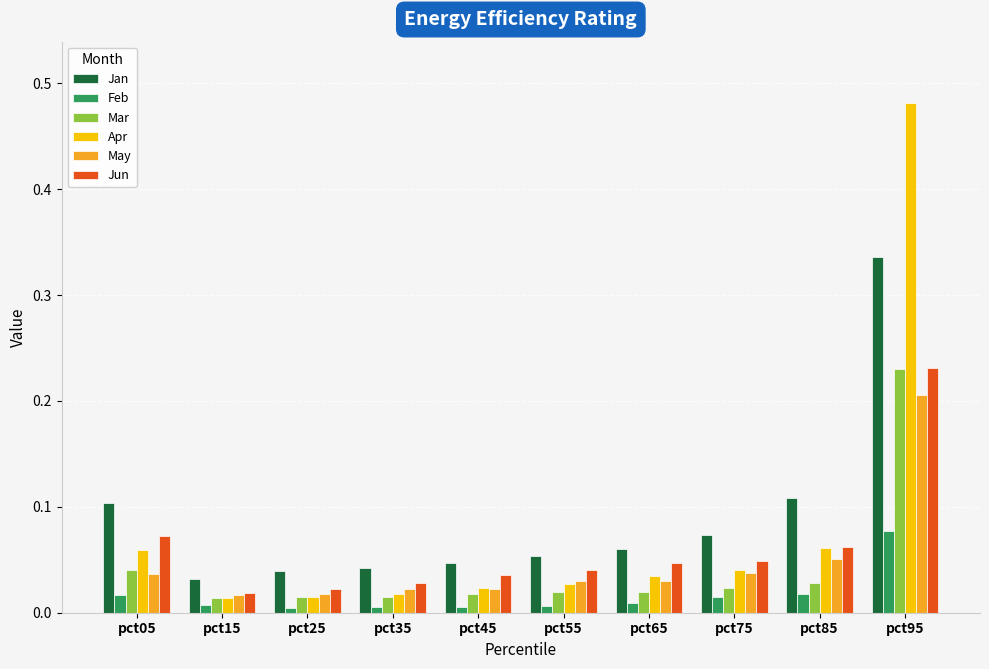

At which category is the sum across all series the highest?

pct95